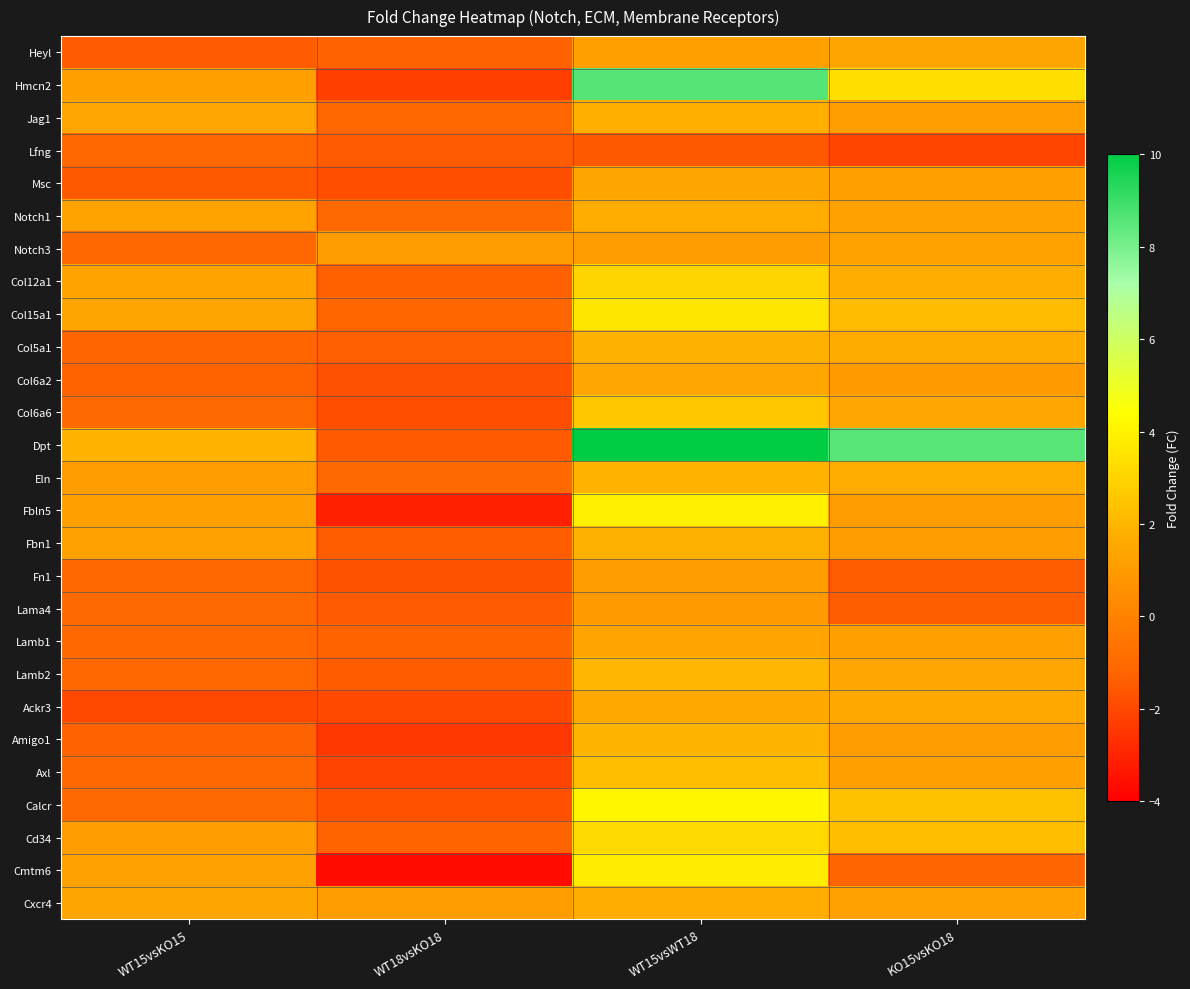

What is the difference between the highest and lowest values at WT18vsKO18?

4.7